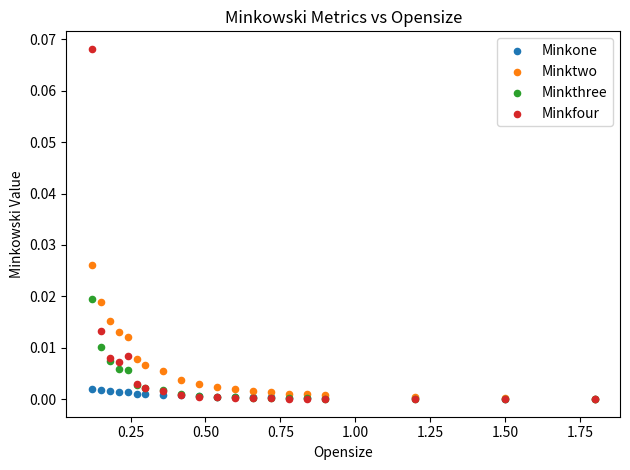

What are all the series names shown in the legend?

Minkone, Minktwo, Minkthree, Minkfour